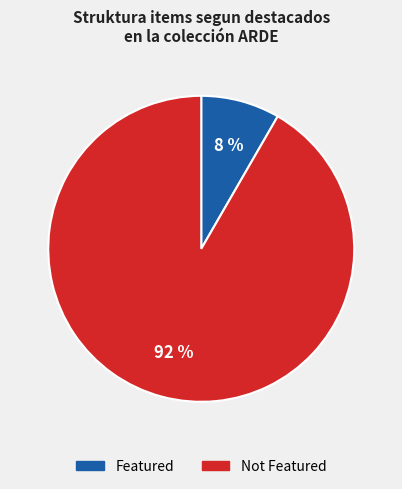

Does any single category account for the majority?

Yes